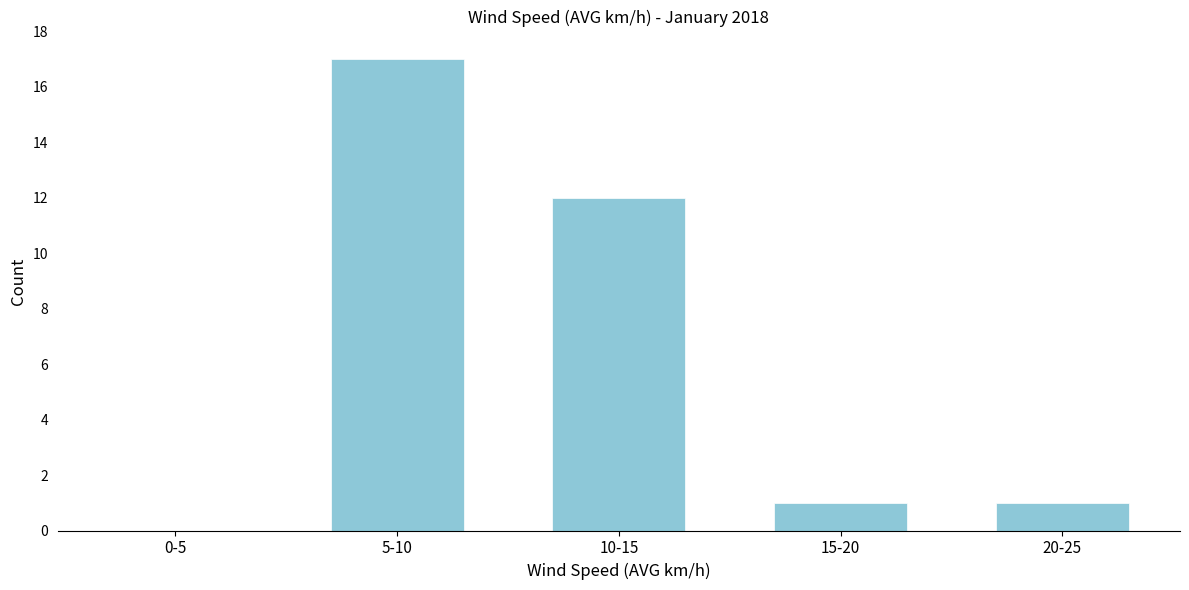

Reading left to right, list all the values displayed in this chart.

0-5=0	5-10=17	10-15=12	15-20=1	20-25=1